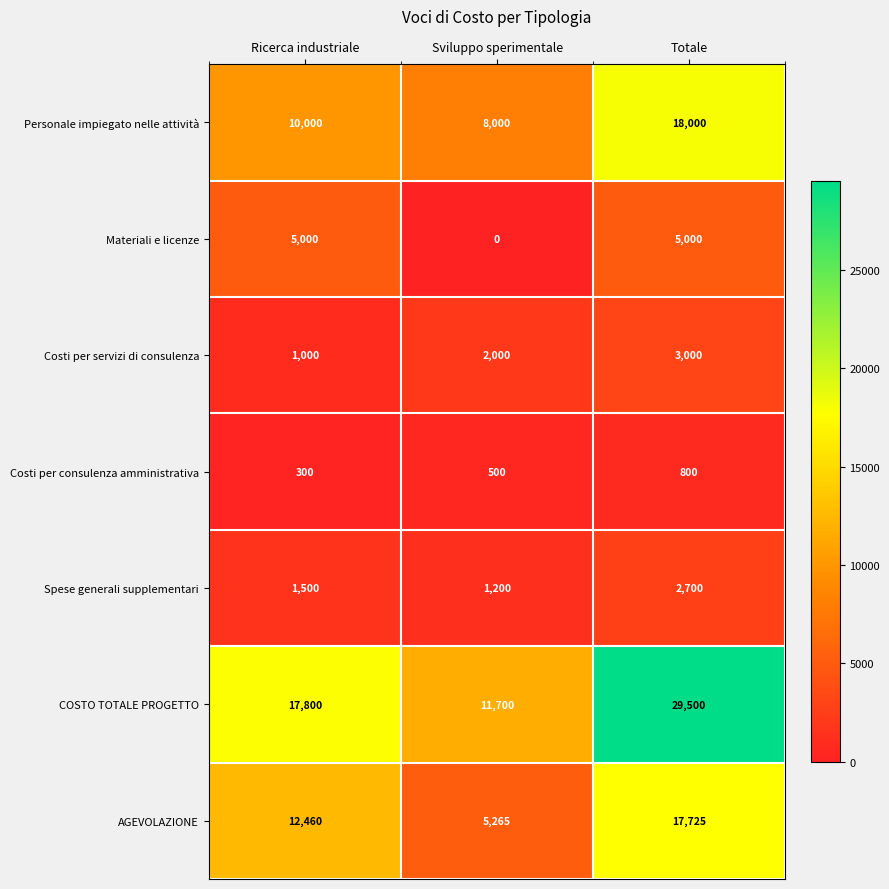

Reading right to left, what are all the values shown in this chart?

Personale impiegato nelle attività: Totale=18000	Sviluppo sperimentale=8000	Ricerca industriale=10000
Materiali e licenze: Totale=5000	Sviluppo sperimentale=0	Ricerca industriale=5000
Costi per servizi di consulenza: Totale=3000	Sviluppo sperimentale=2000	Ricerca industriale=1000
Costi per consulenza amministrativa: Totale=800	Sviluppo sperimentale=500	Ricerca industriale=300
Spese generali supplementari: Totale=2700	Sviluppo sperimentale=1200	Ricerca industriale=1500
COSTO TOTALE PROGETTO: Totale=29500	Sviluppo sperimentale=11700	Ricerca industriale=17800
AGEVOLAZIONE: Totale=17725	Sviluppo sperimentale=5265	Ricerca industriale=12460